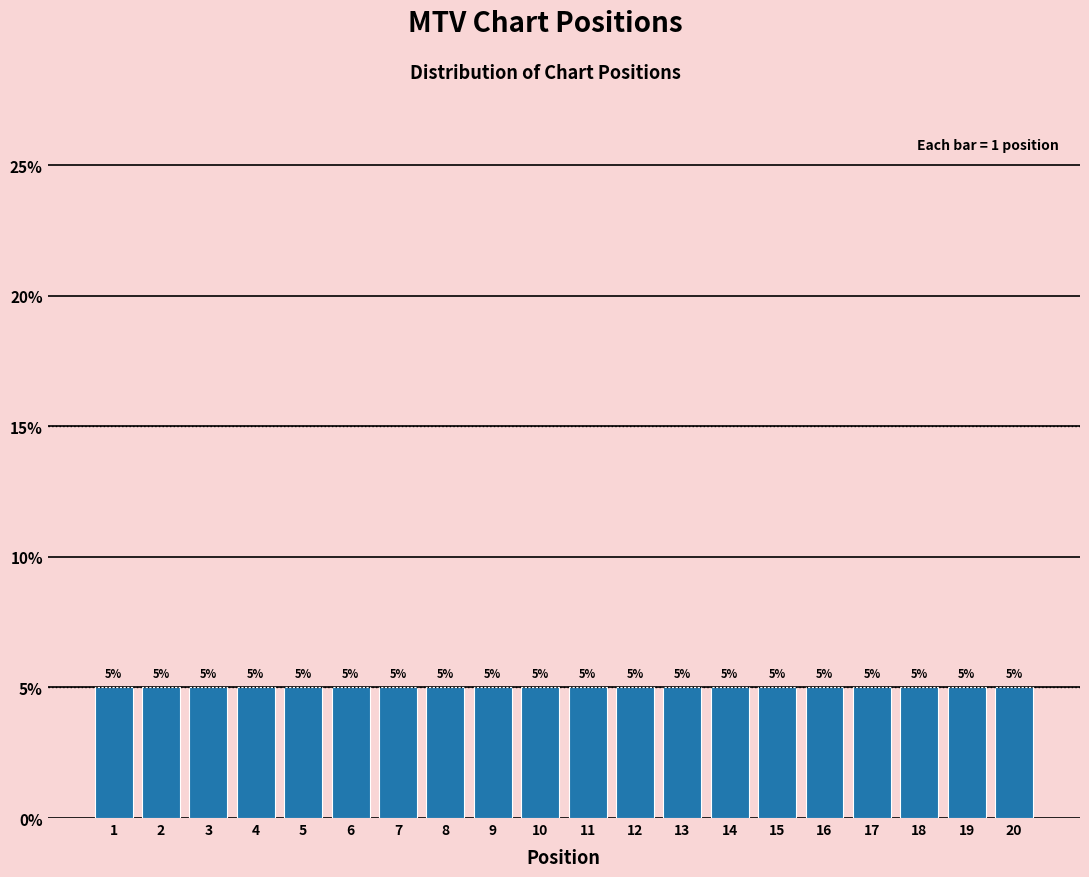

How tall is the bar that spans 11.5 to 12.5 on the x-axis?

5